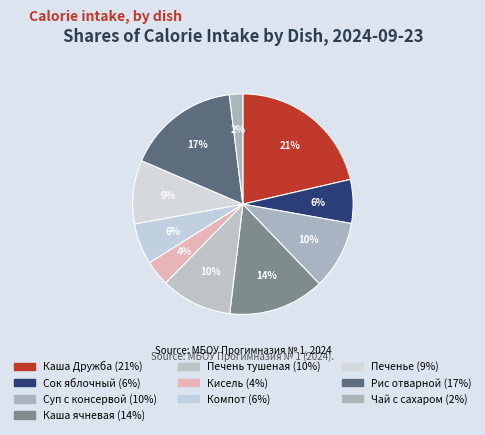

Does Чай с сахаром represent more than half of the total?

No